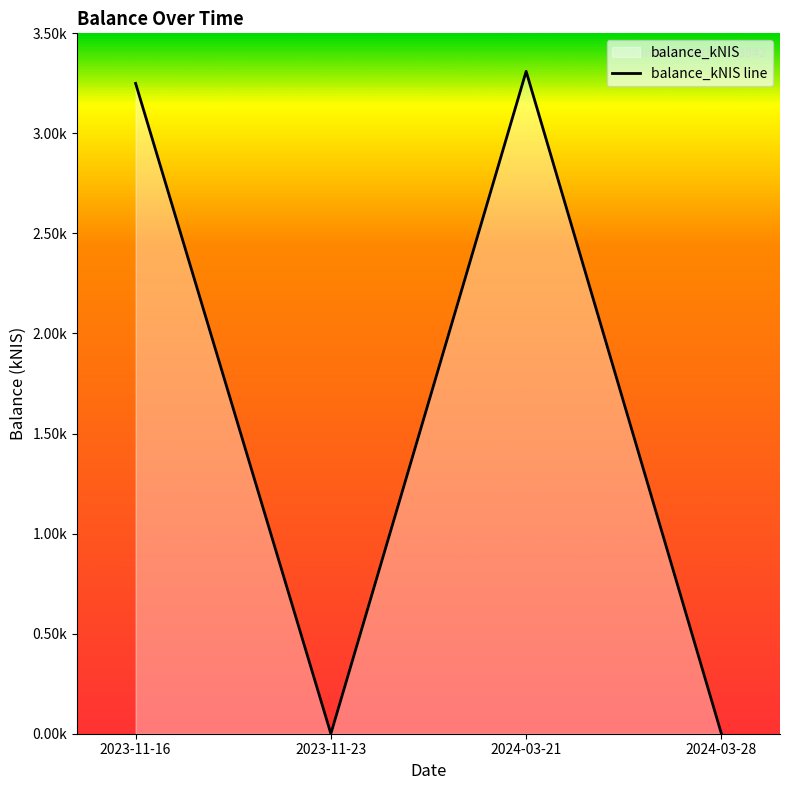

How many interior local valleys (lower than both neighbors) does the data have?

1